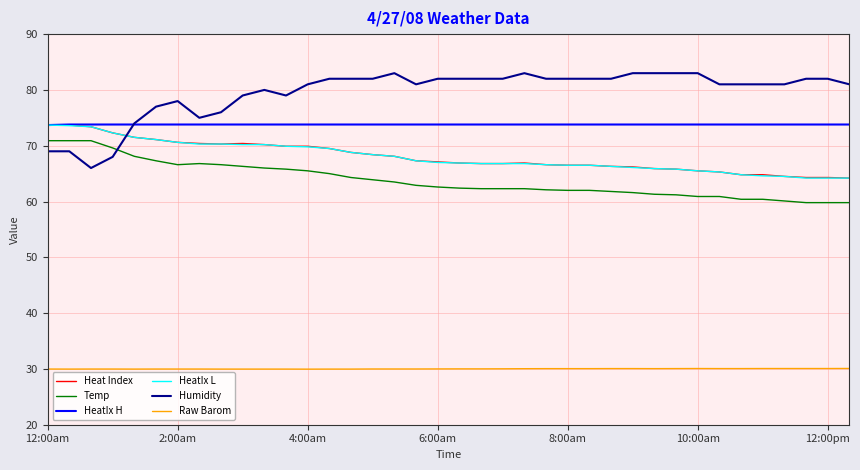

Which series has the largest range (max minus min)?

Humidity